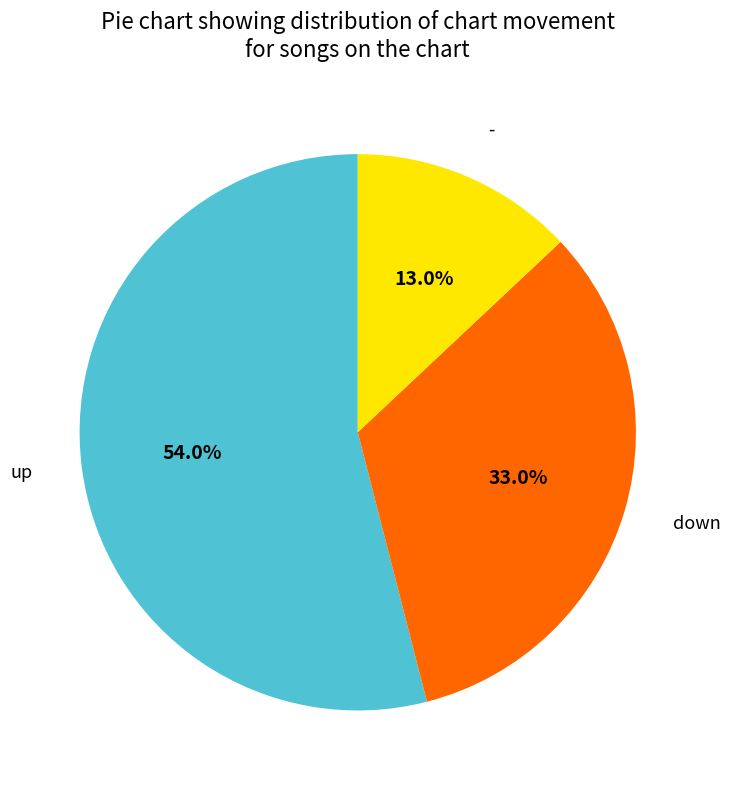

To the nearest percent, what is the average slice percentage?

33%